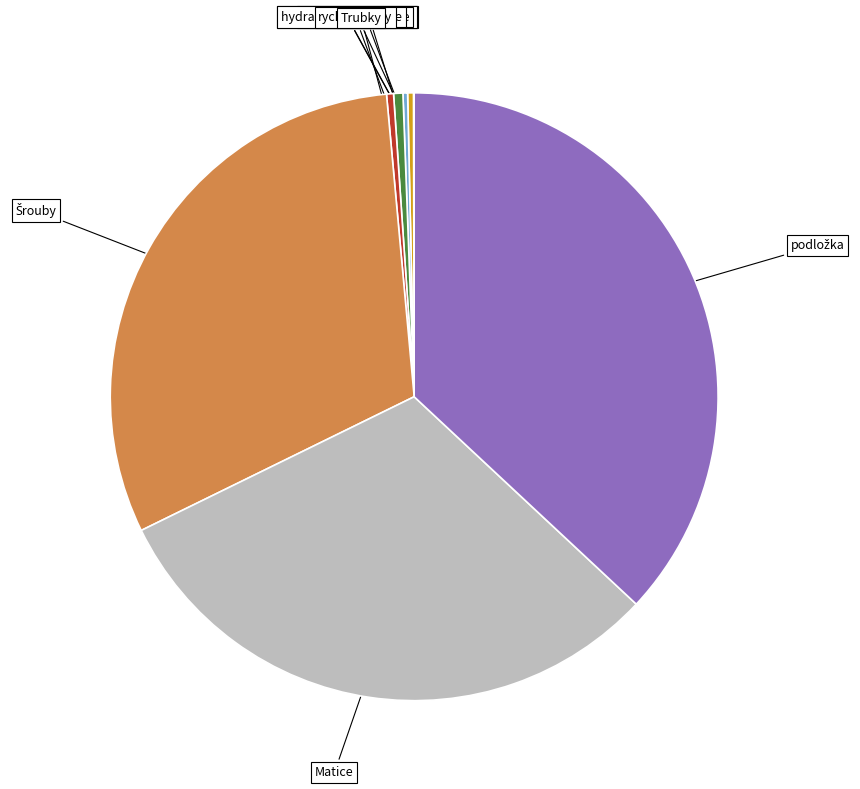

The Matice slice represents 31% of the pie. True or false?

True